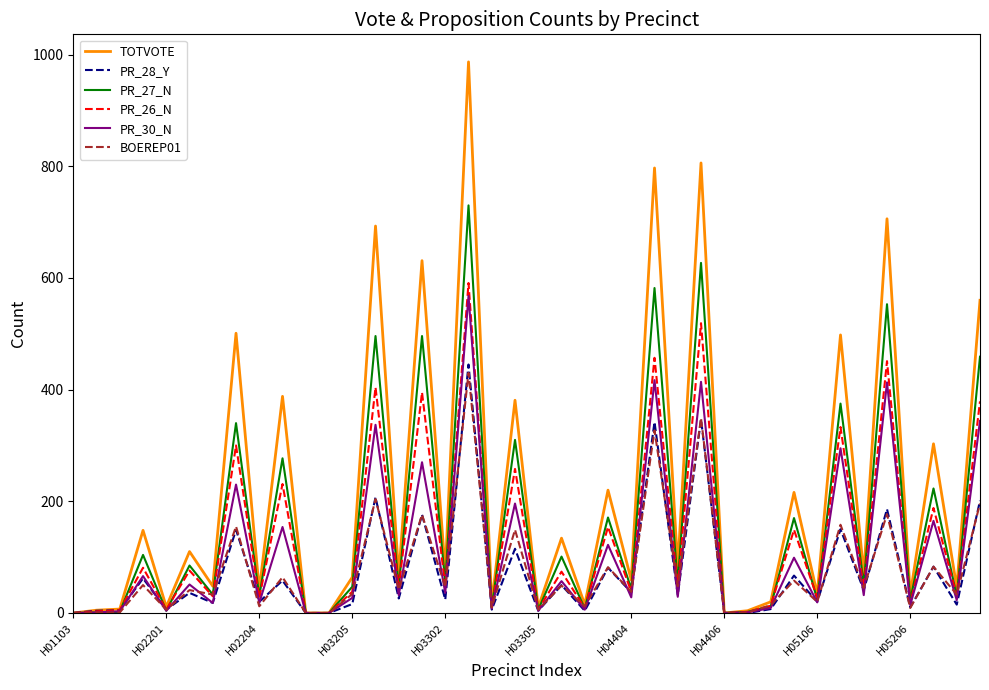

What is the highest value of the BOEREP01 series?

430